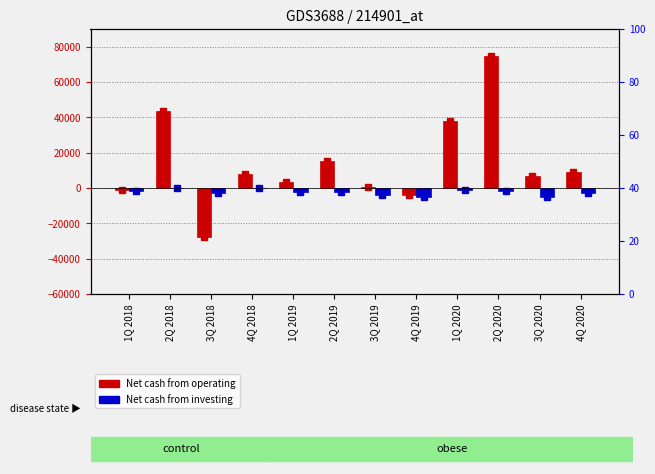

What is the sum of all Net cash from investing values?

-28536